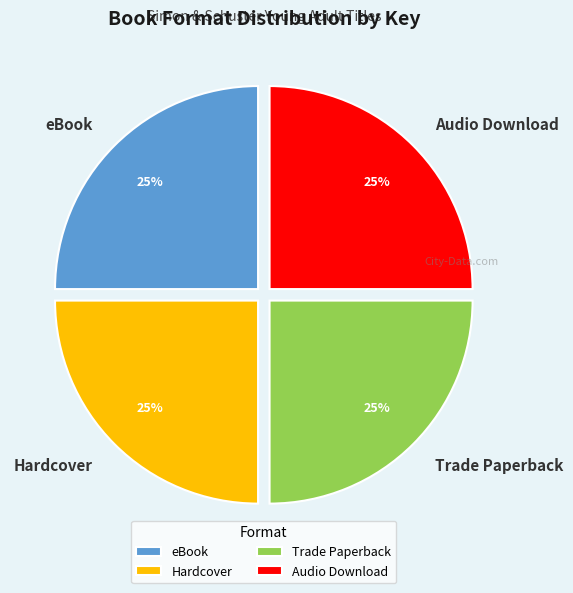

Does eBook account for over 50% of the chart?

No